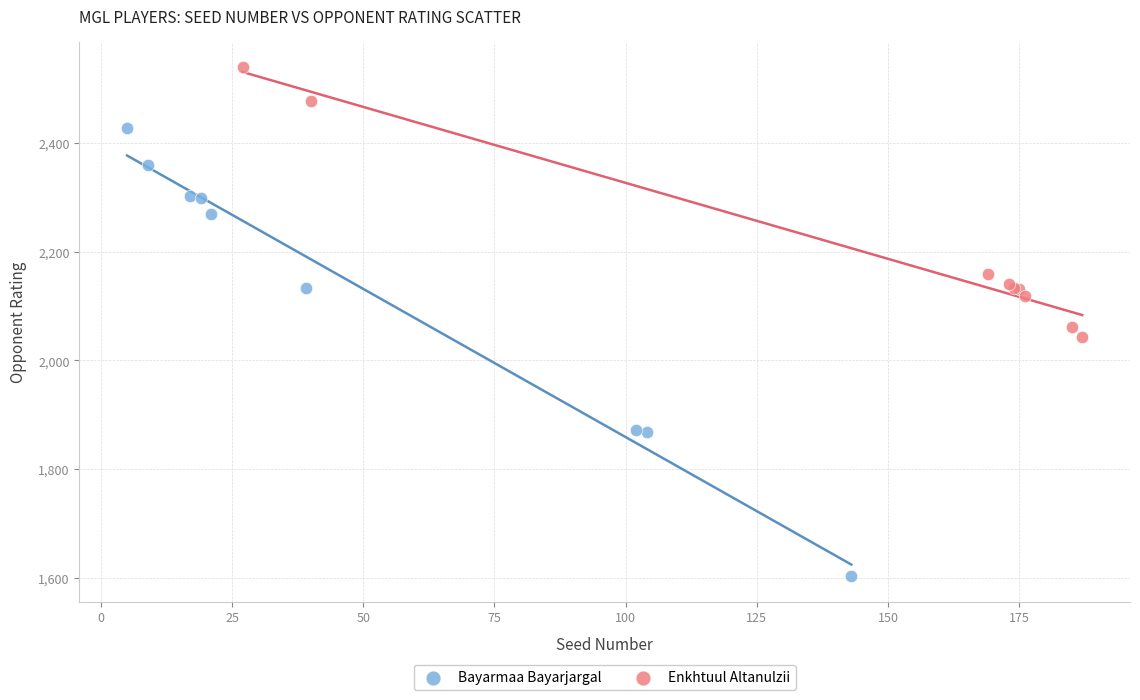

What are all the series names shown in the legend?

Bayarmaa Bayarjargal, Enkhtuul Altanulzii